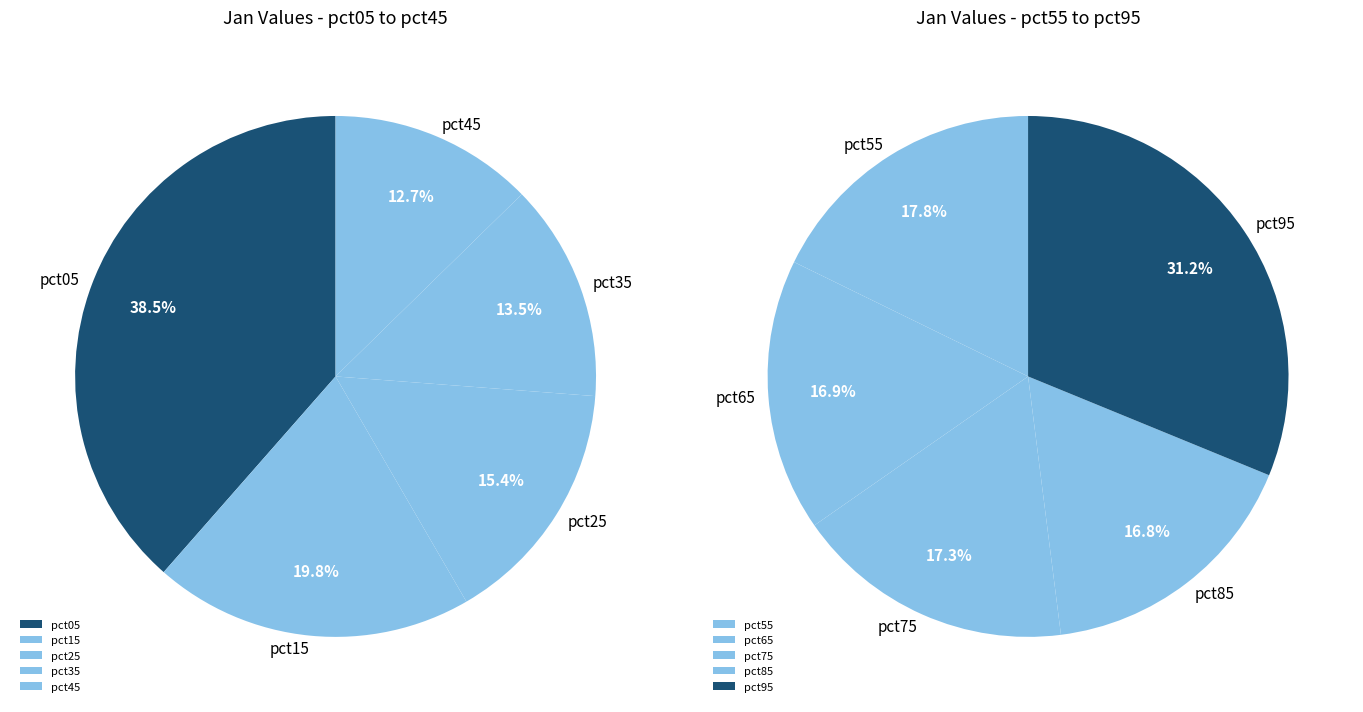

How many slices are in this pie chart?

10